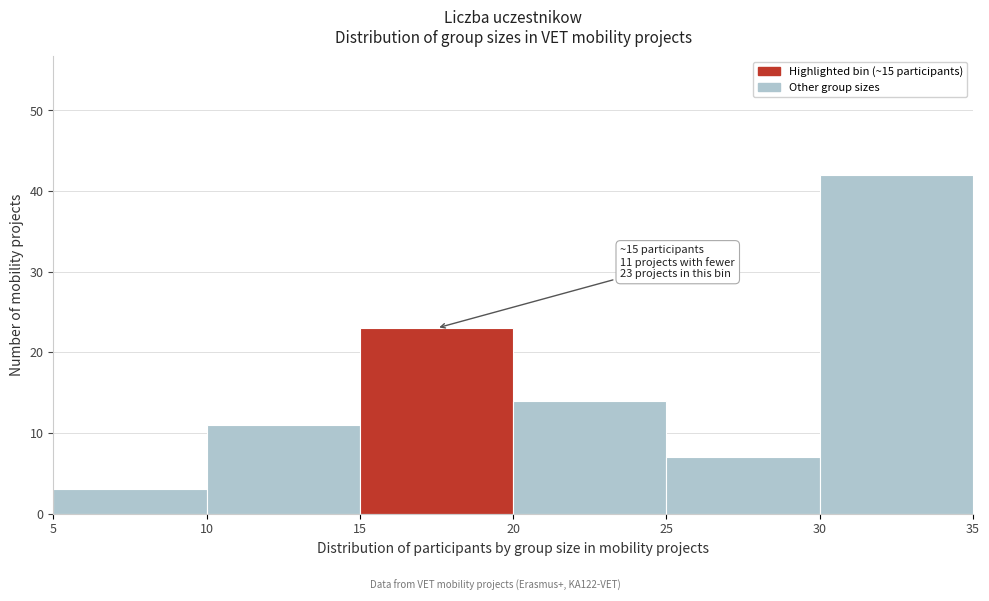

Which range on the x-axis has the tallest bar?

30 to 35